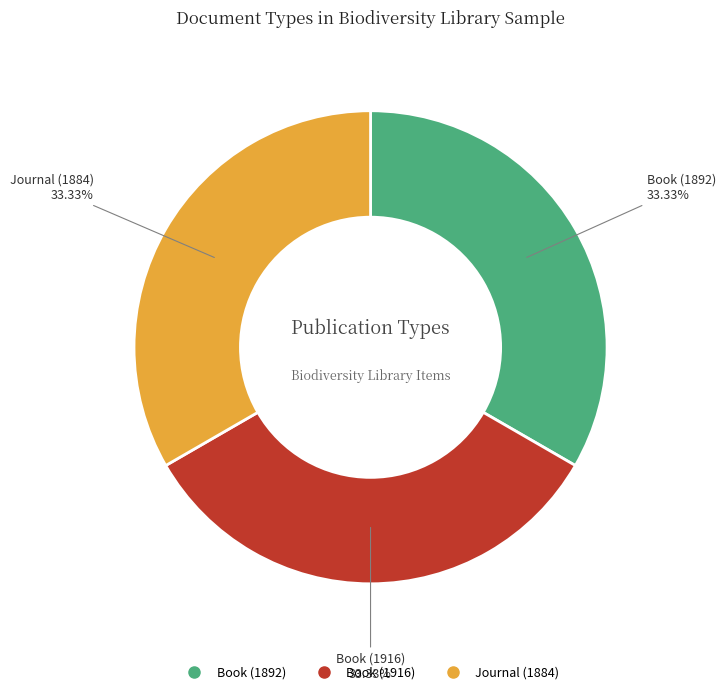

Combined, do Book (1892) and Journal (1884) account for over 50%?

Yes